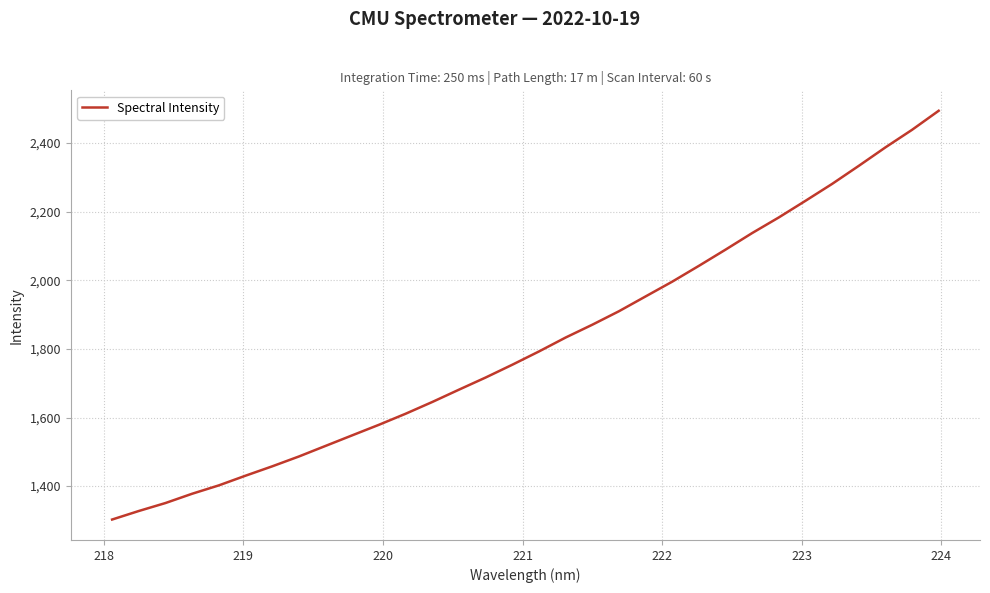

What is the minimum value shown in the chart?

1302.7